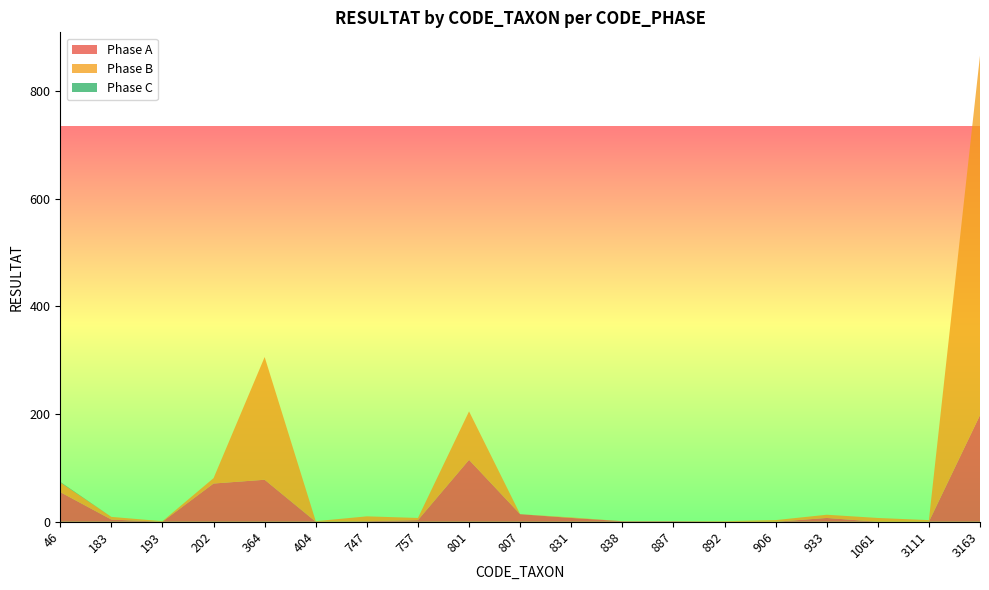

Reading left to right, transcribe all the data shown in this chart.

Phase A: 55	4	0	71	78	0	1	3	115	14	7	1	1	0	0	7	0	0	198
Phase B: 18	5	1	10	228	1	9	4	90	0	1	0	0	1	3	6	7	3	668
Phase C: 1	0	0	0	0	0	0	0	0	0	0	0	0	0	0	0	0	0	0